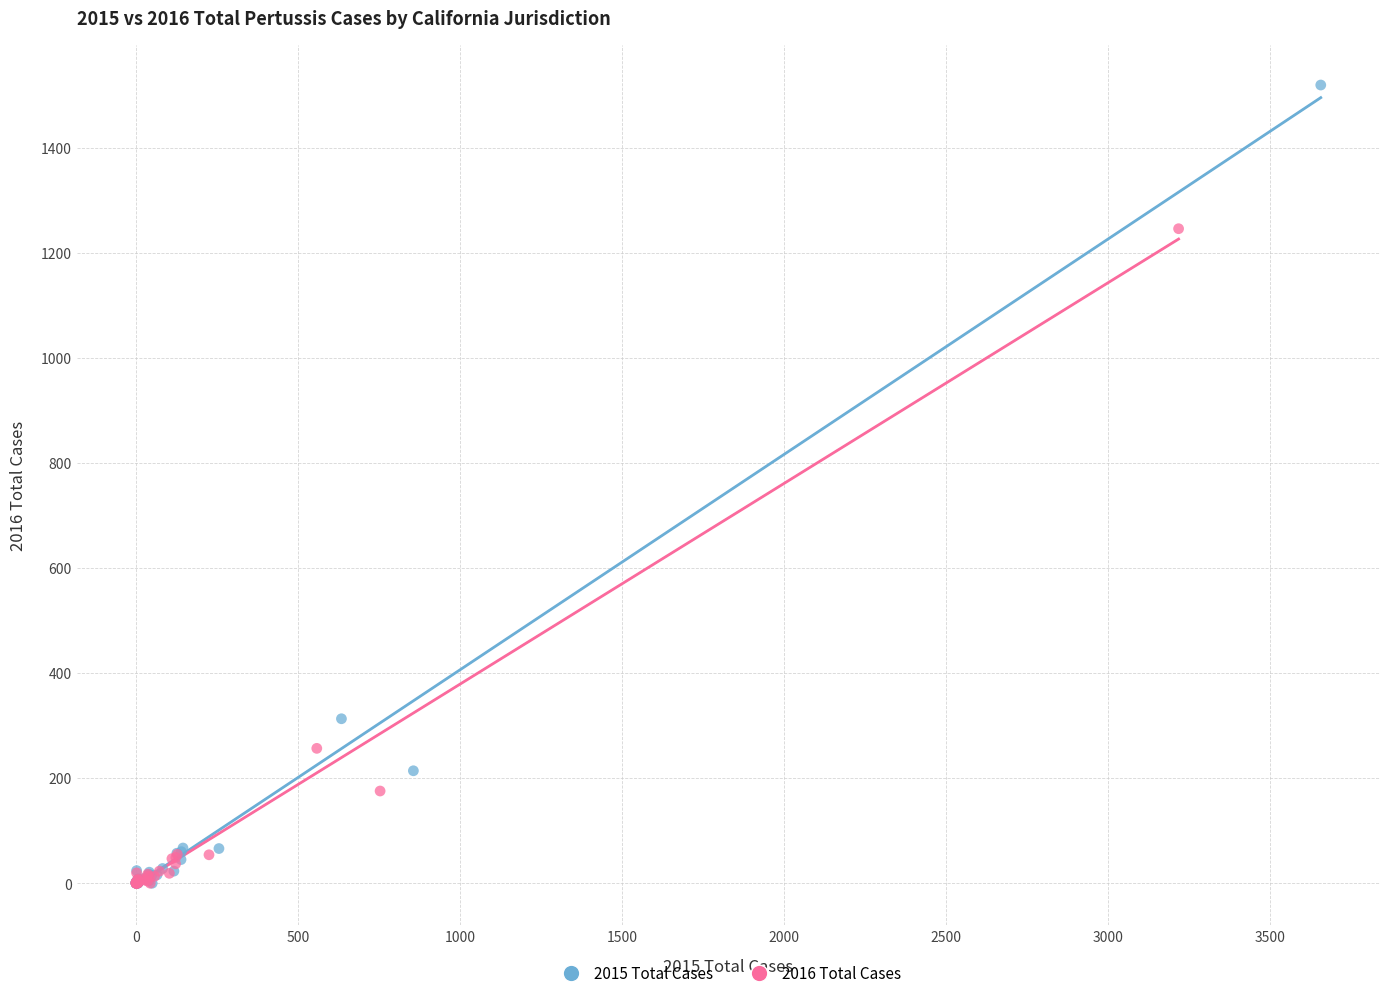

Which series has the largest Y range (max minus min)?

2015 Total Cases